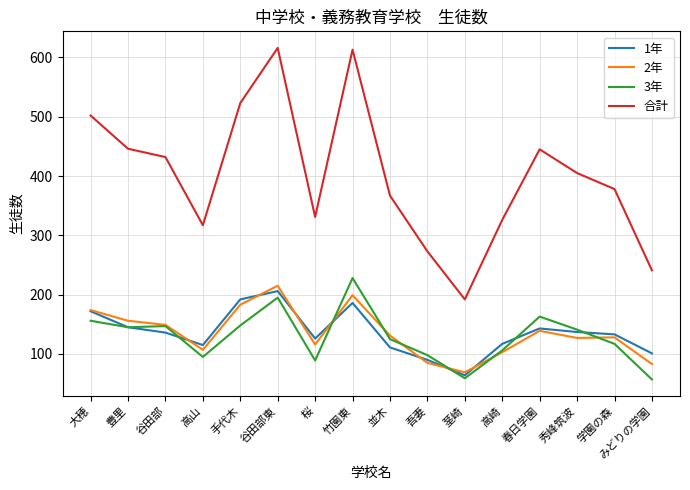

Is the value of 2年 at 学園の森 greater than the value of 3年 at 高山?

Yes